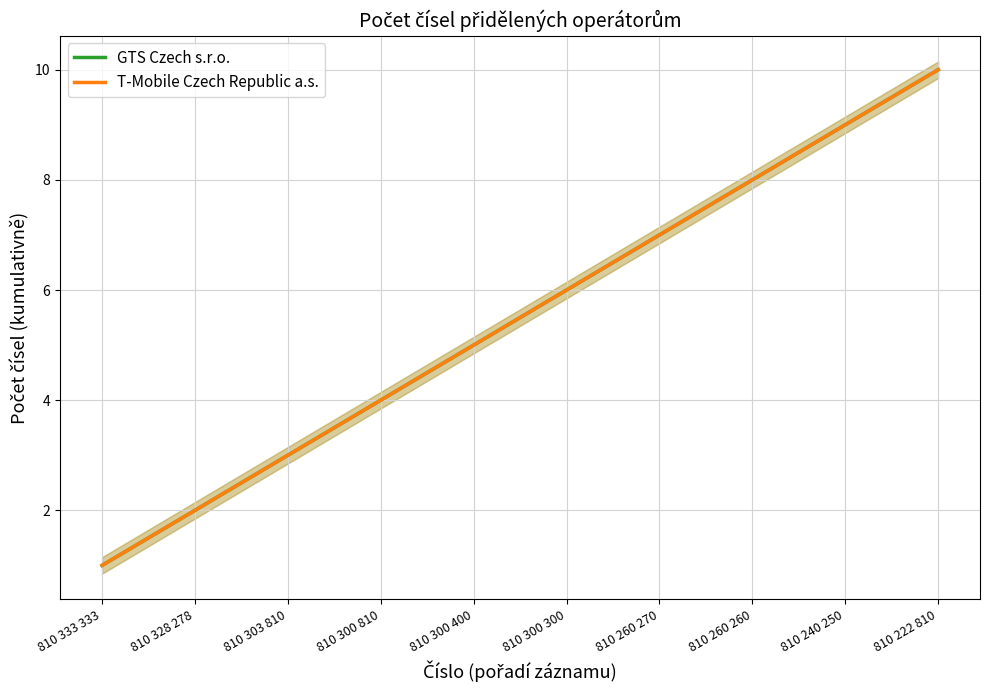

Reading left to right, extract all data points from this chart.

GTS Czech s.r.o.: 1	2	3	4	5	6	7	8	9	10
T-Mobile Czech Republic a.s.: 1	2	3	4	5	6	7	8	9	10